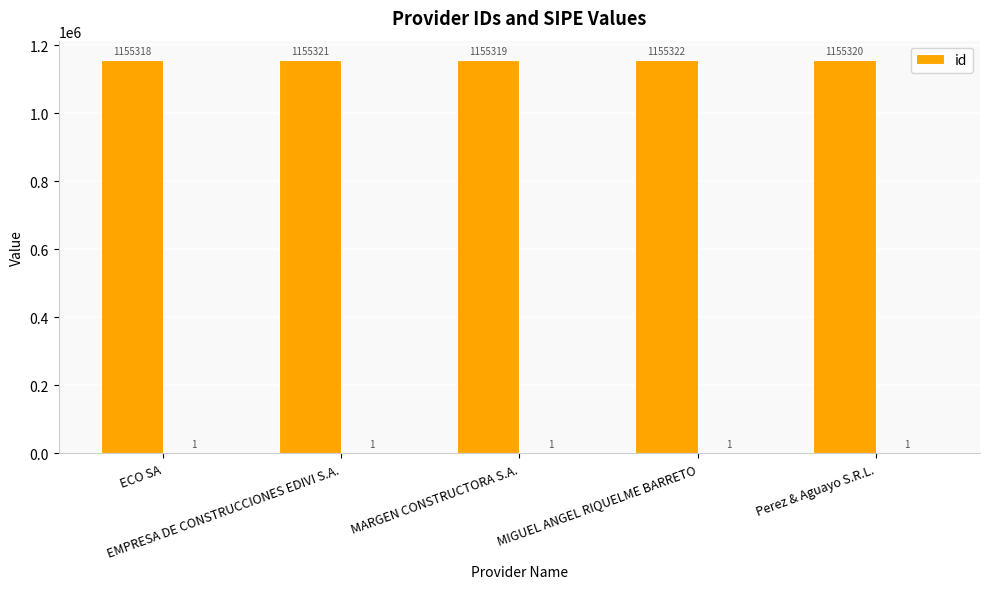

Which label corresponds to the smallest value in the chart?

ECO SA